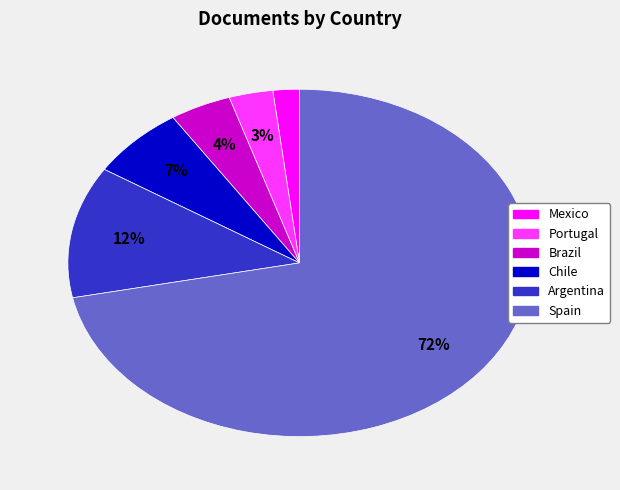

Is there a majority slice in this chart?

Yes